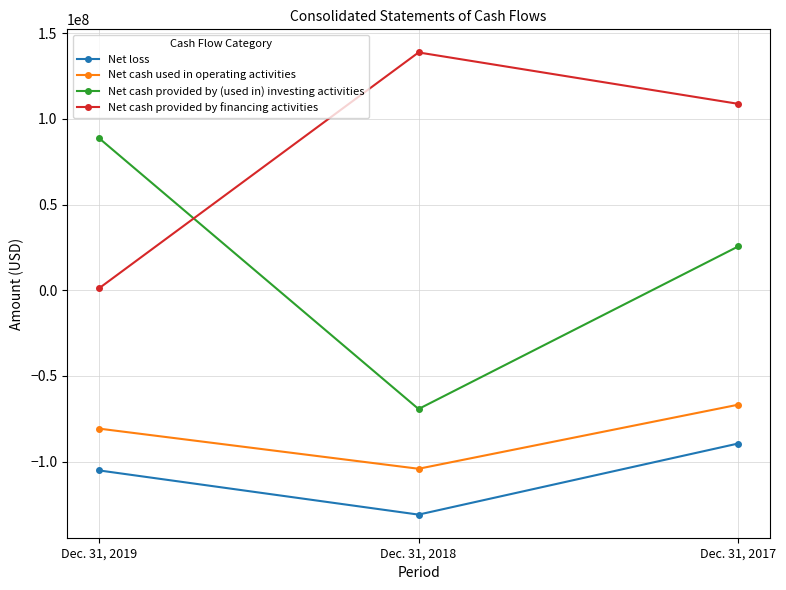

Is this an area chart (filled region under the line)?

No